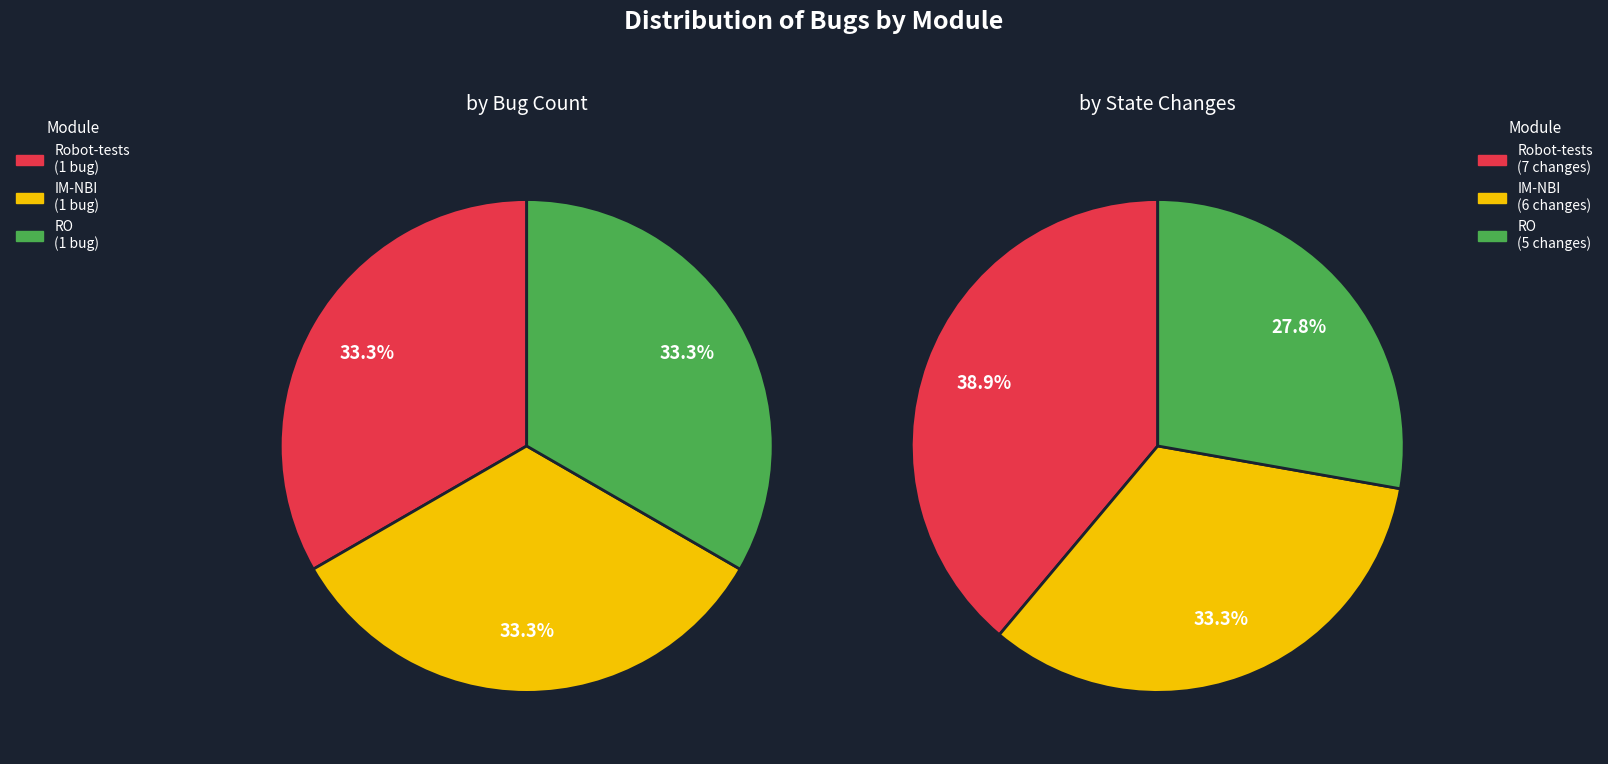

Is it true that Robot-tests is 19% of the pie?

False